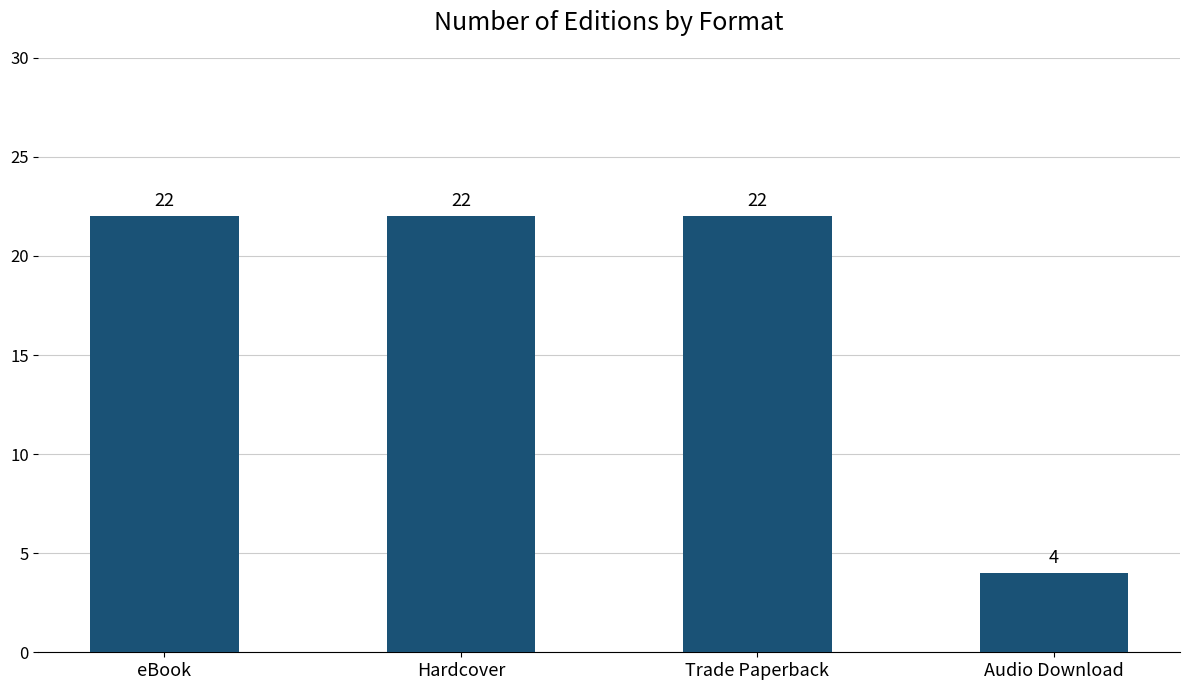

What is the maximum value shown in the chart?

22